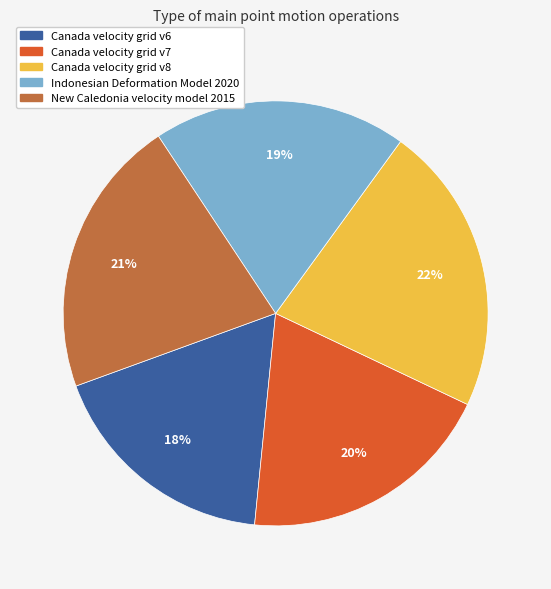

Is there a majority slice in this chart?

No